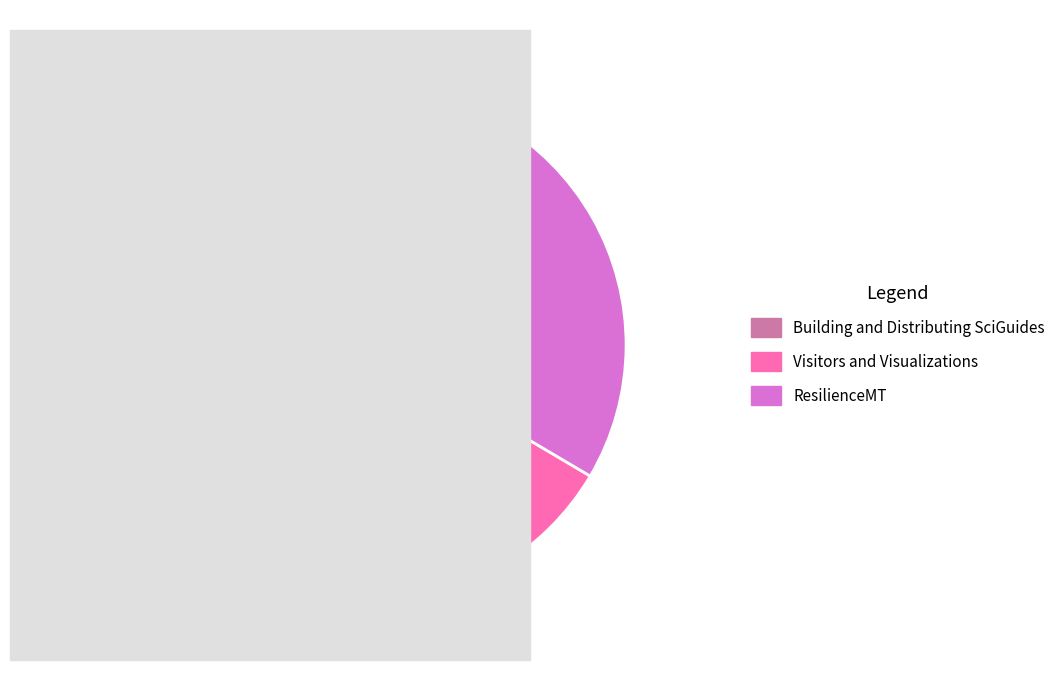

Is there any slice that represents more than half of the pie?

No